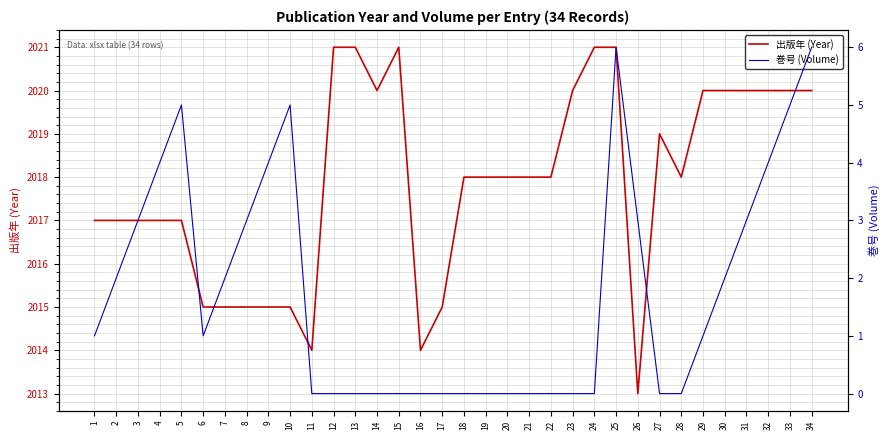

What is the greatest value displayed?

2021